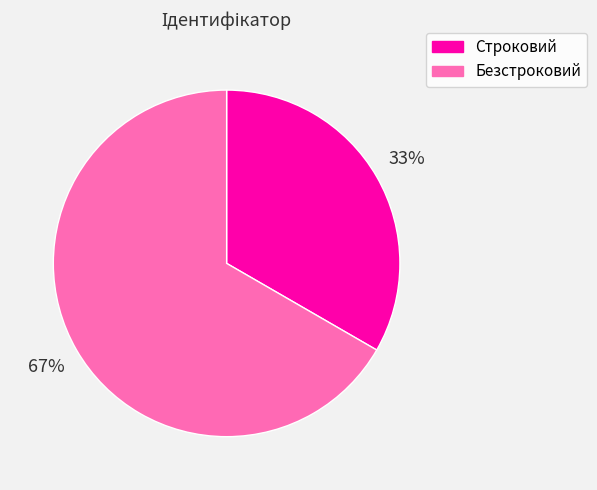

What percentage is the Строковий slice, to the nearest percent?

33%